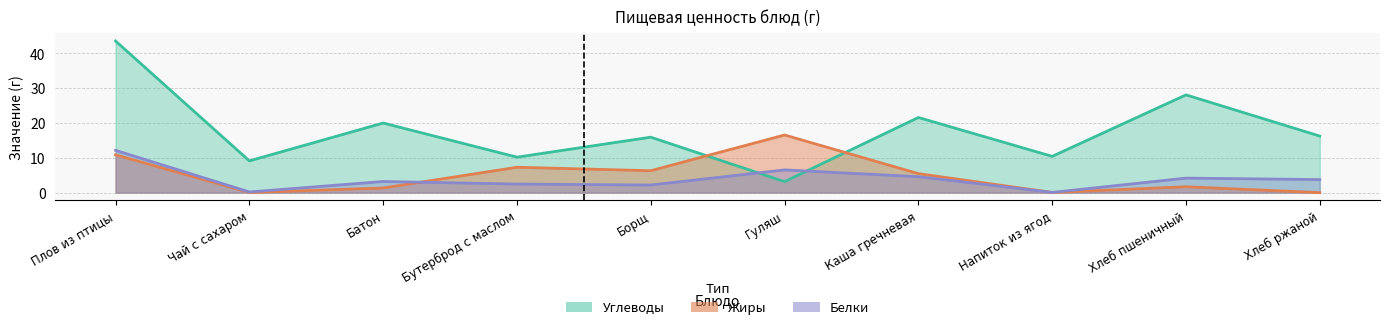

In Углеводы, how many points are lower than both neighbors (excluding endpoints)?

4